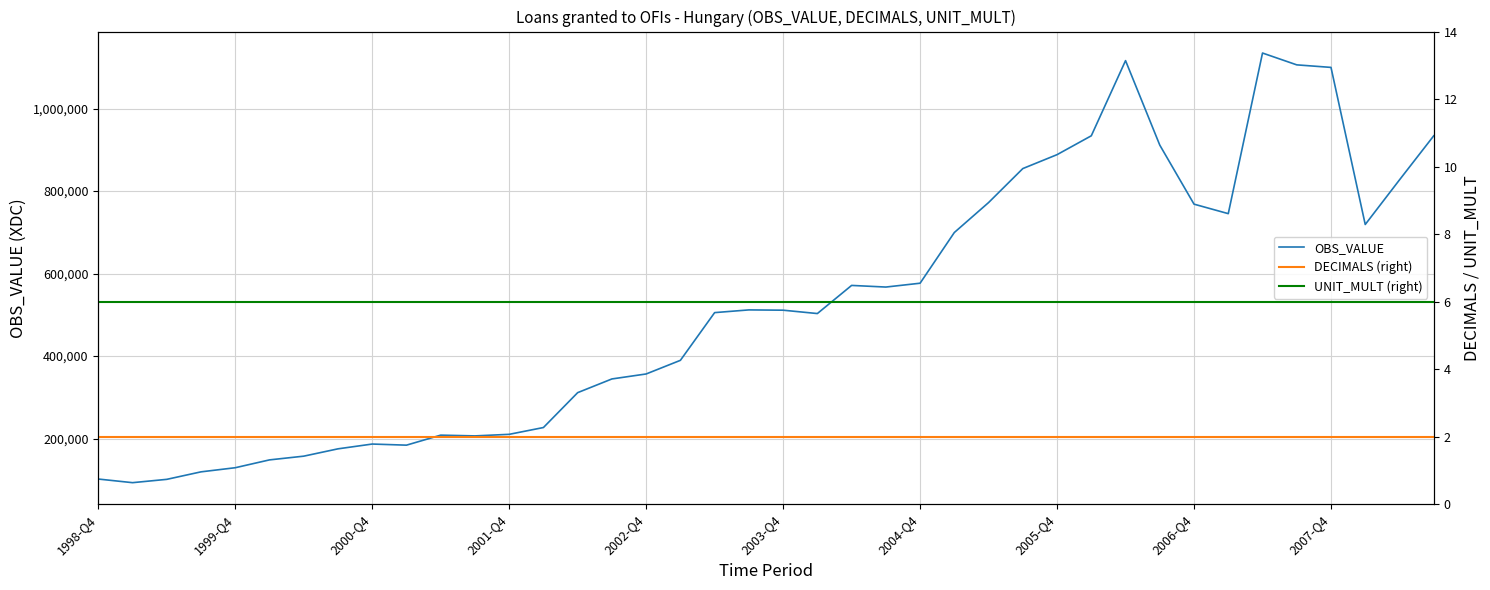

How many lines are shown in the chart?

3